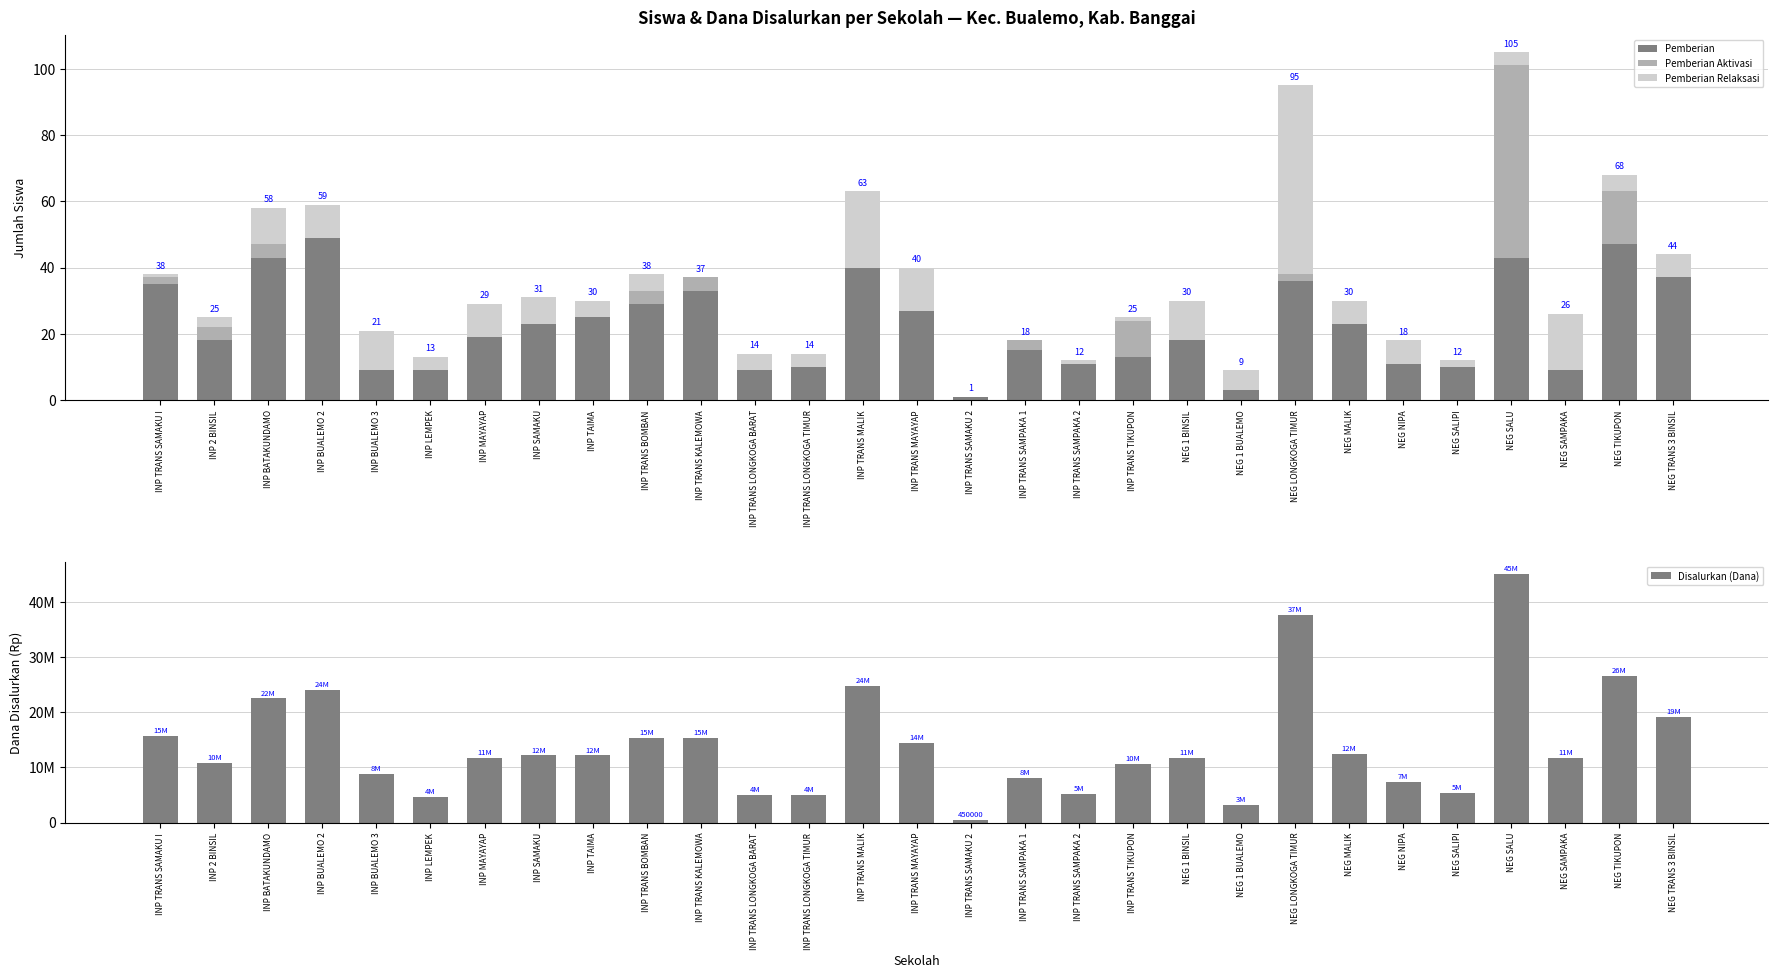

What is the value of the Pemberian Relaksasi bar at the 6th from the left?

4